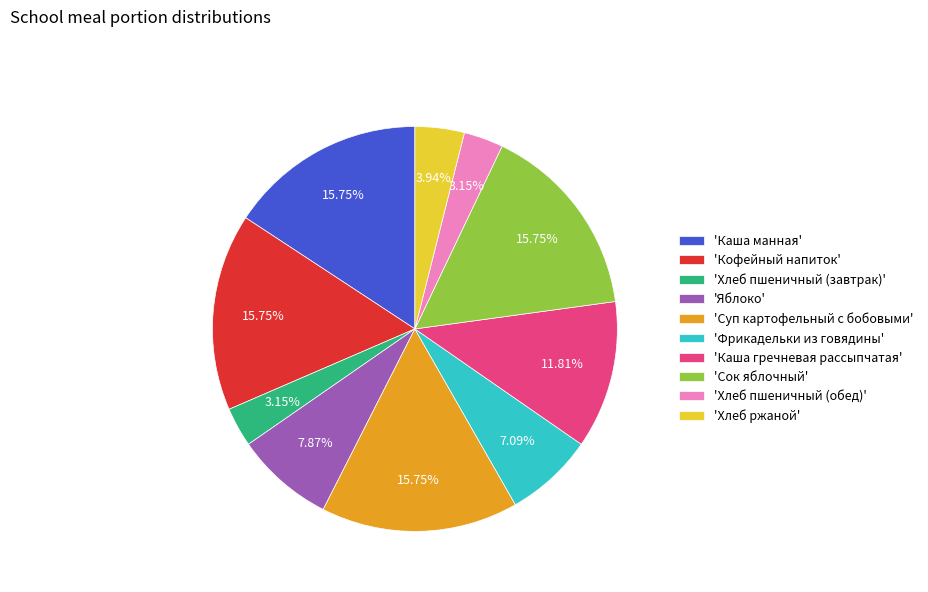

Combined, do 'Каша манная' and 'Хлеб пшеничный (завтрак)' account for over 50%?

No